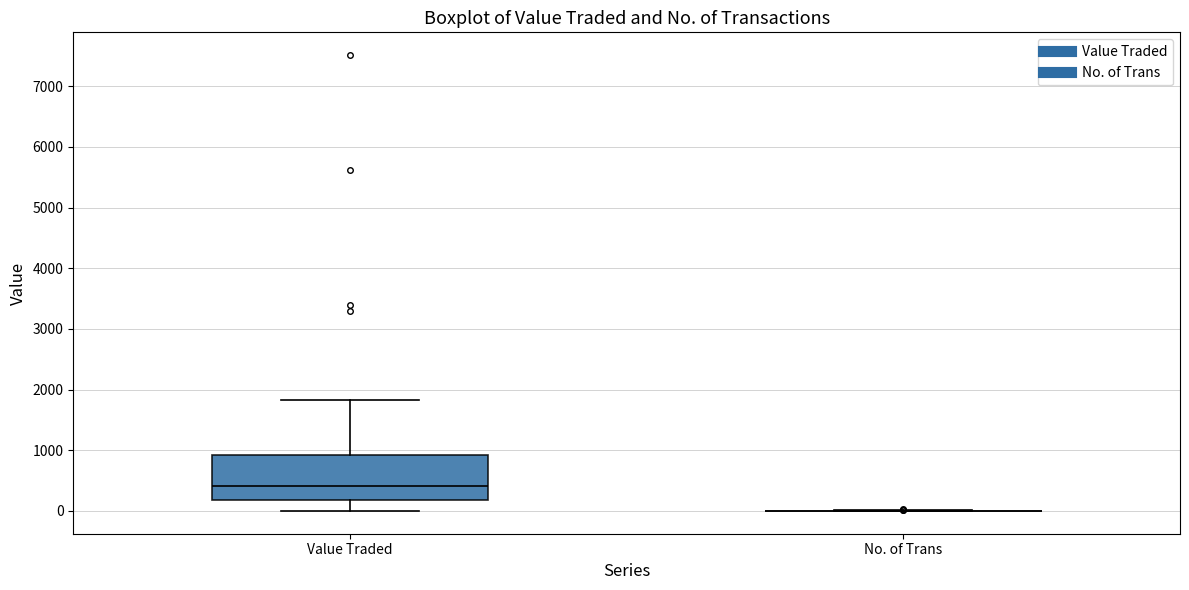

Reading left to right, transcribe this box plot: for each box, give where its median line is, the range the box spans, and where its two whiskers end, as read against the y-axis. The values are not printed on the chart, so give them approximately, as read against the axis.

Value Traded: median 400, box 200 to 900, whiskers 0 to 1800
No. of Trans: box collapsed to a line at 0, whiskers 0 to 0